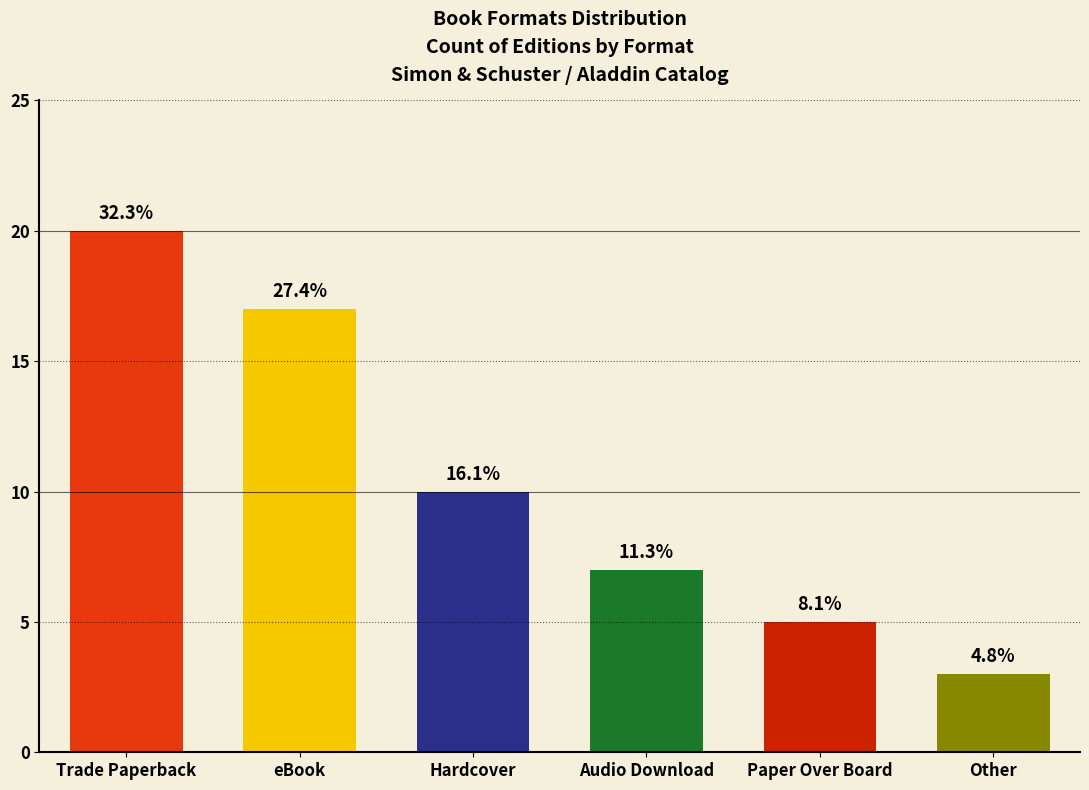

Is it true that the value at Other is 3?

True